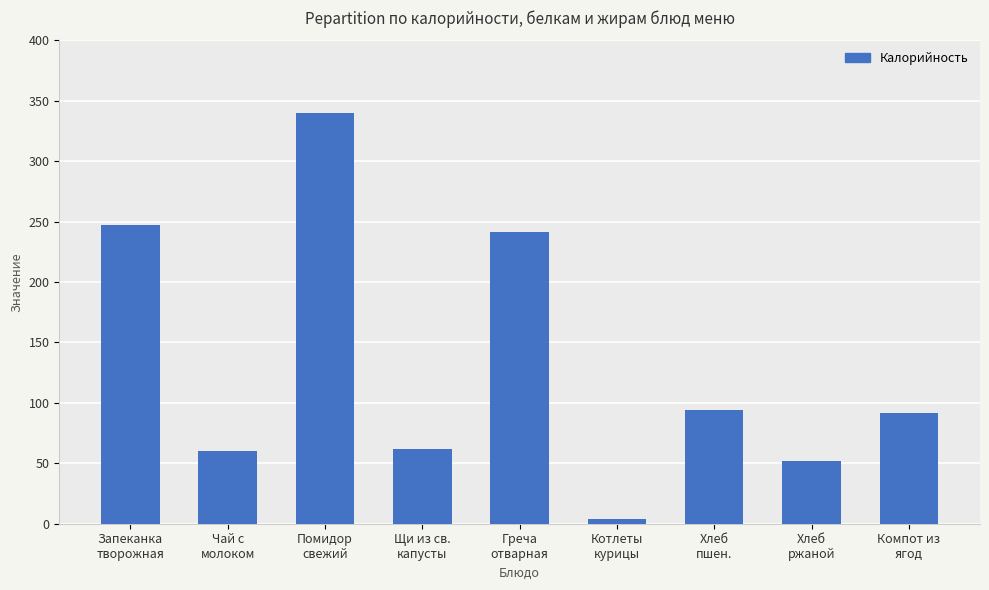

What is the label of the 3rd bar from the right?

Хлеб
пшен.